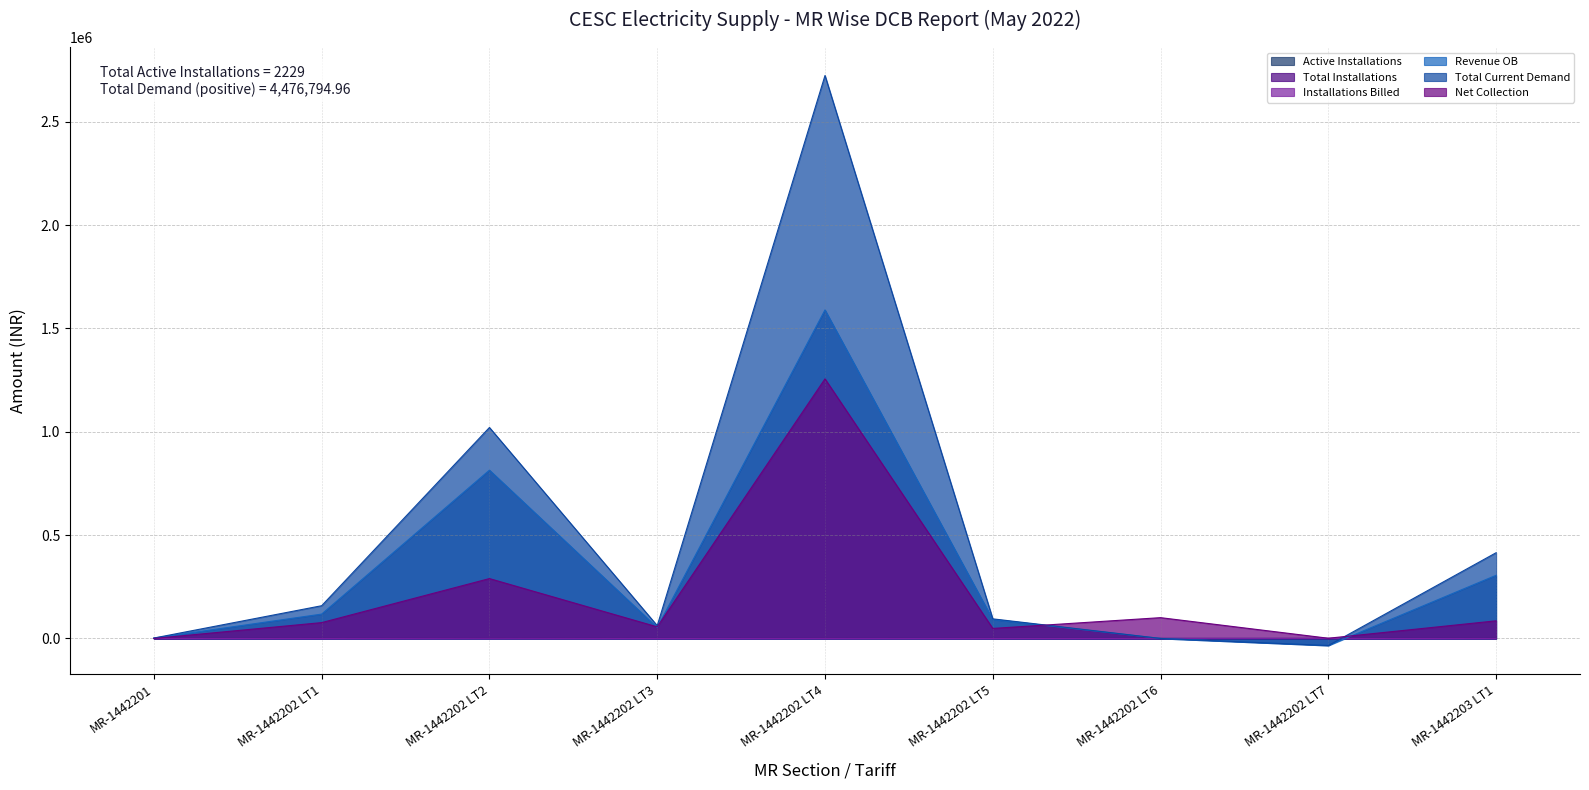

Where do Total Installations and Revenue OB first cross each other?

MR-1442202 LT5 and MR-1442202 LT6